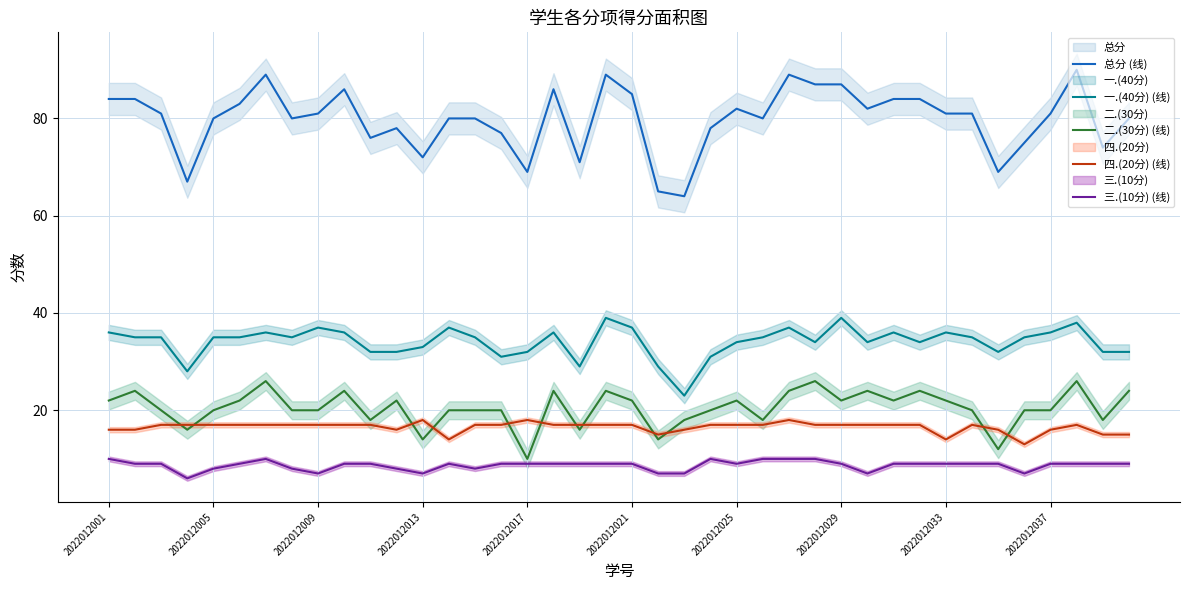

Which series has the largest total across all categories?

总分 (线)